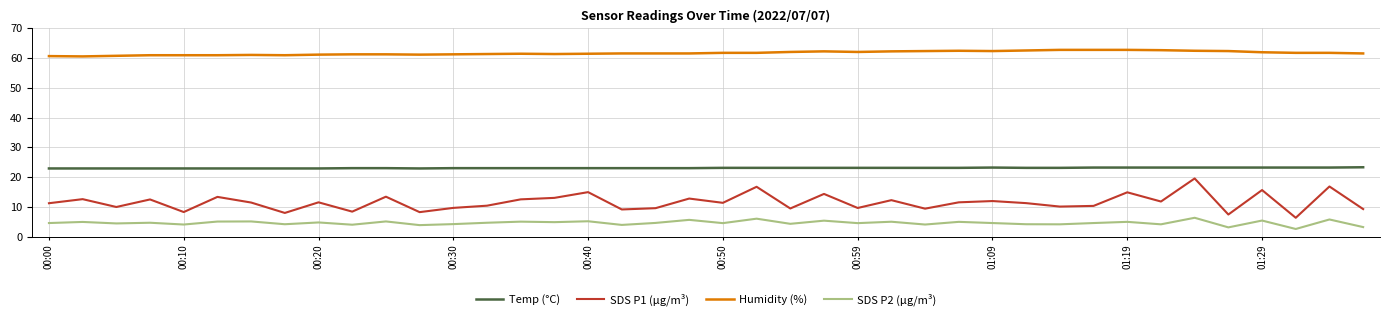

What is the maximum value shown in the chart?

62.8